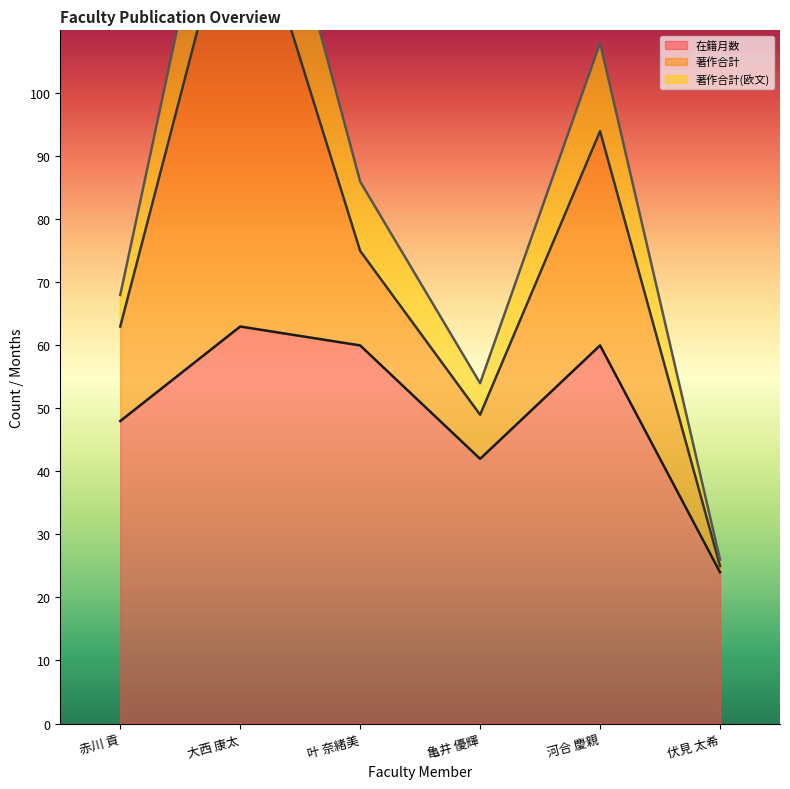

The 在籍月数 series shows 60 at 叶 奈緒美. True or false?

True